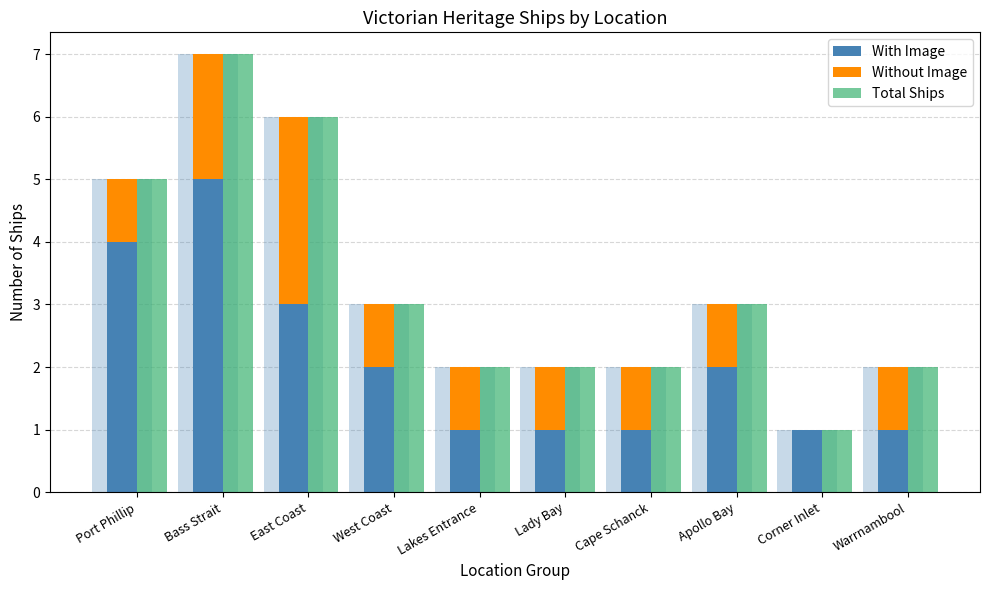

What is the difference between the Total Ships values at Lakes Entrance and West Coast?

1